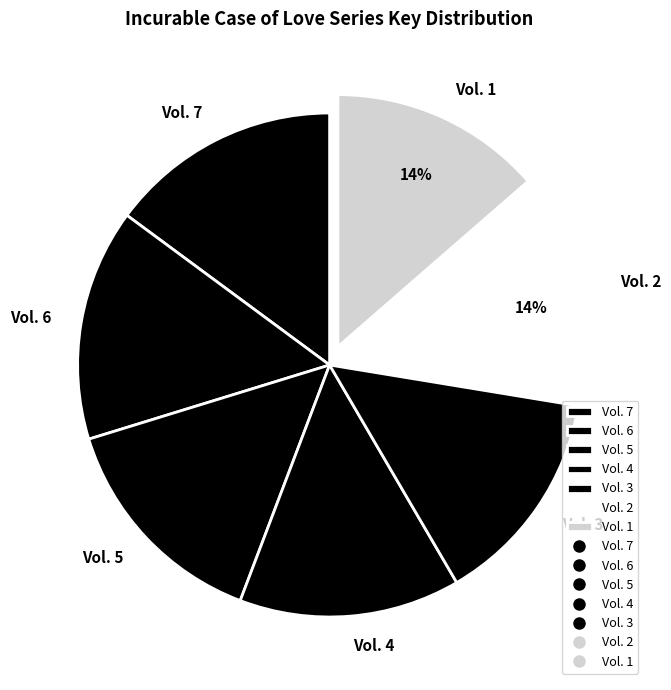

Combined, do Vol. 6 and Vol. 3 account for over 50%?

No